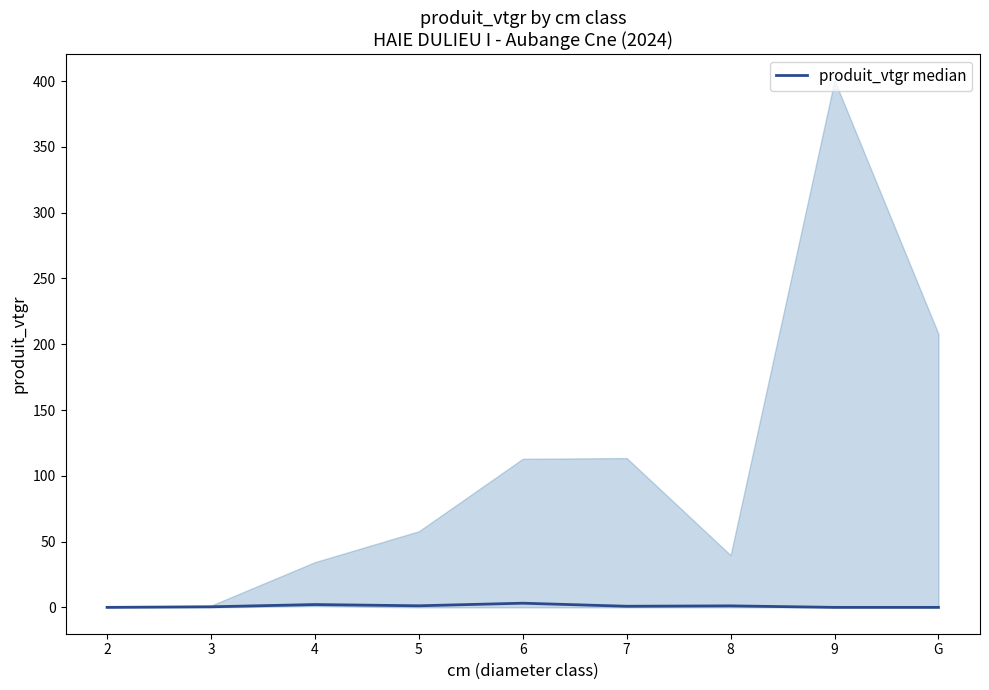

Reading right to left, what are all the values shown in this chart?

G=0.0	9=0.0	8=1.1	7=0.8	6=3.2	5=1.2	4=2.1	3=0.4	2=0.0